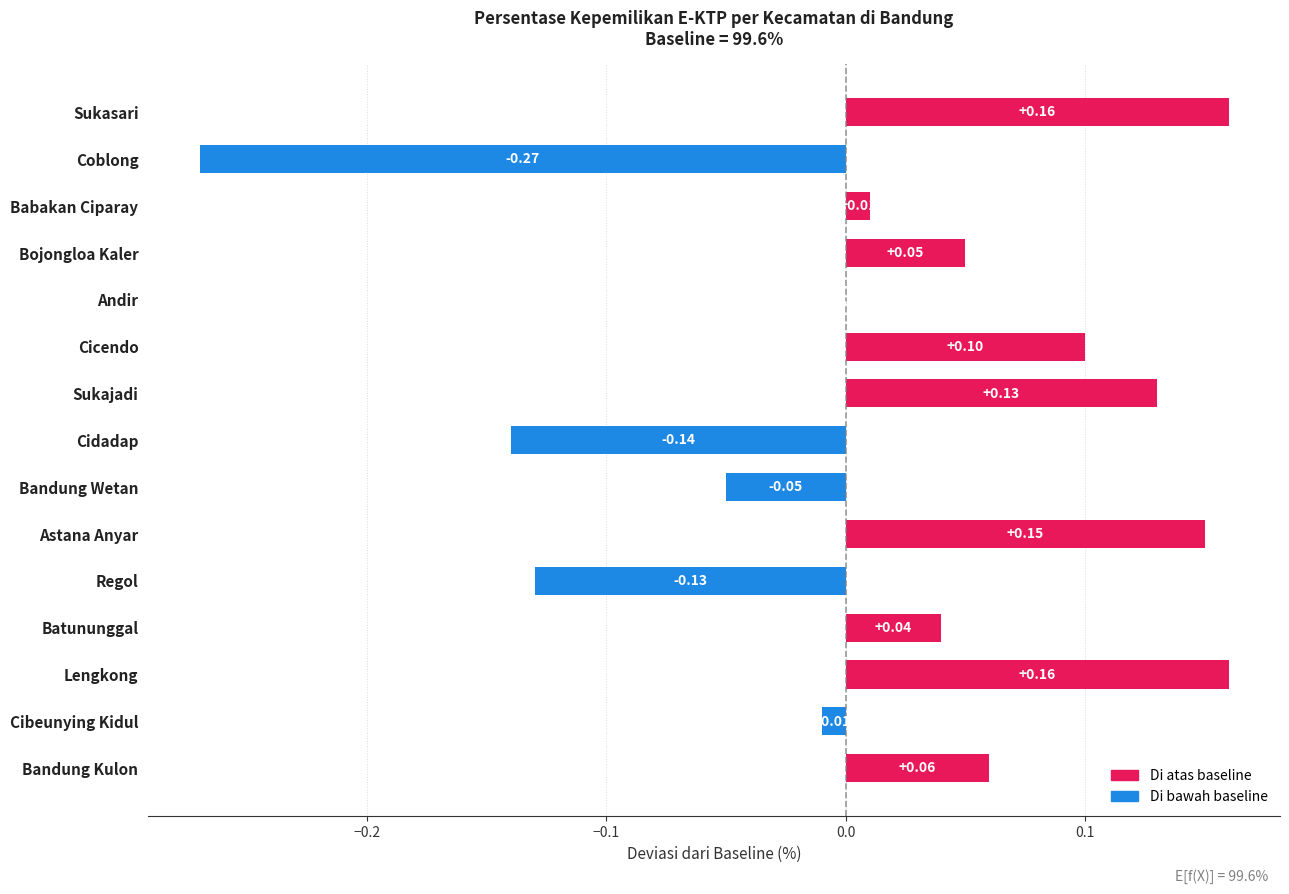

Between Bojongloa Kaler and Bandung Wetan, which is larger?

Bojongloa Kaler